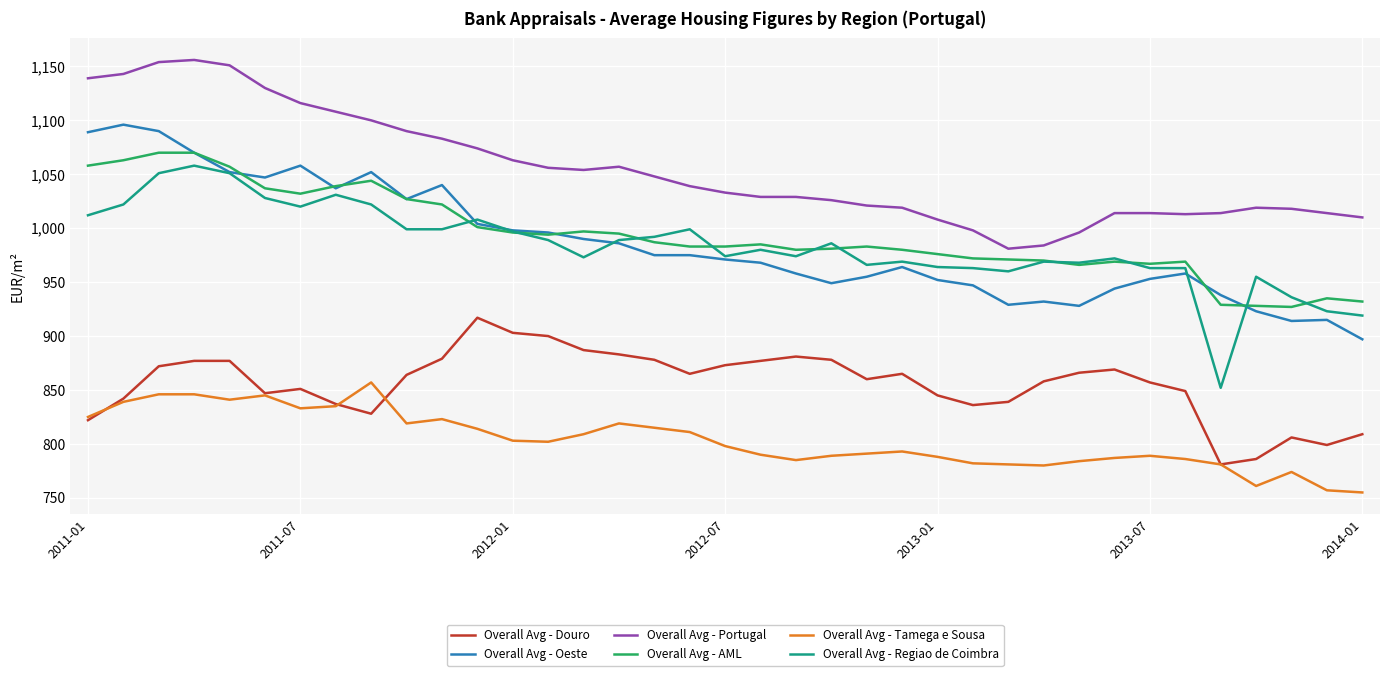

What is the maximum value for Overall Avg - Douro?

917